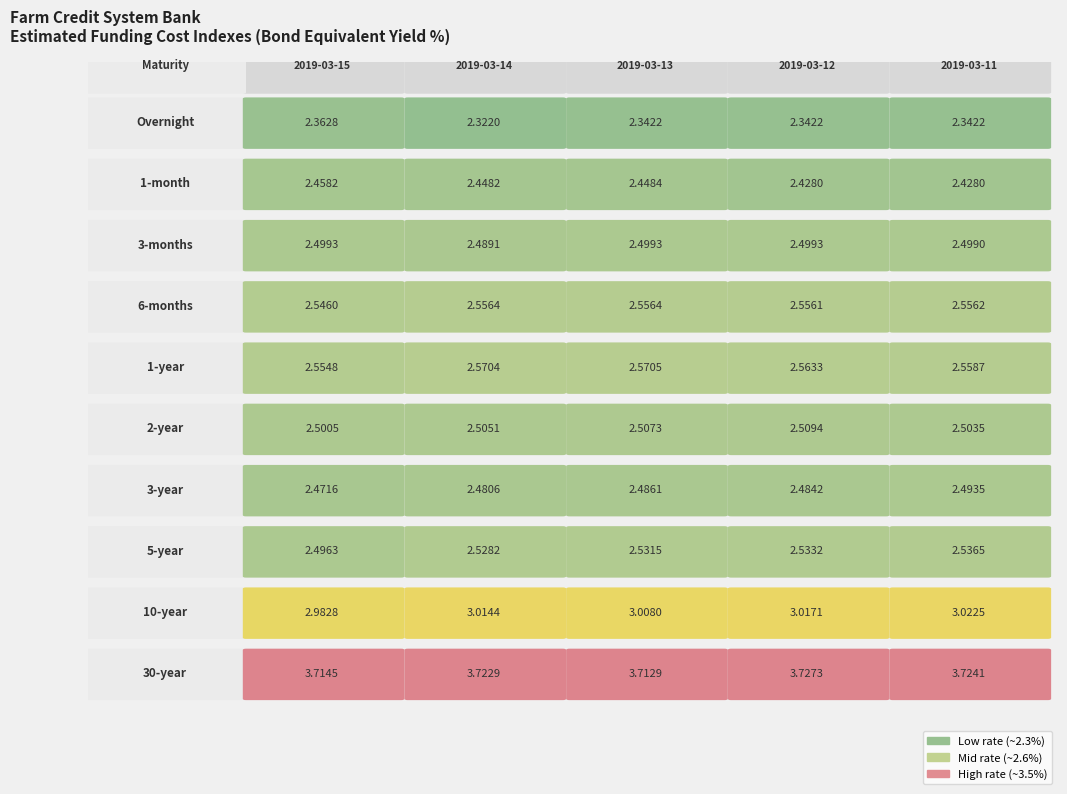

What is the total value across all series at 0?

26.6